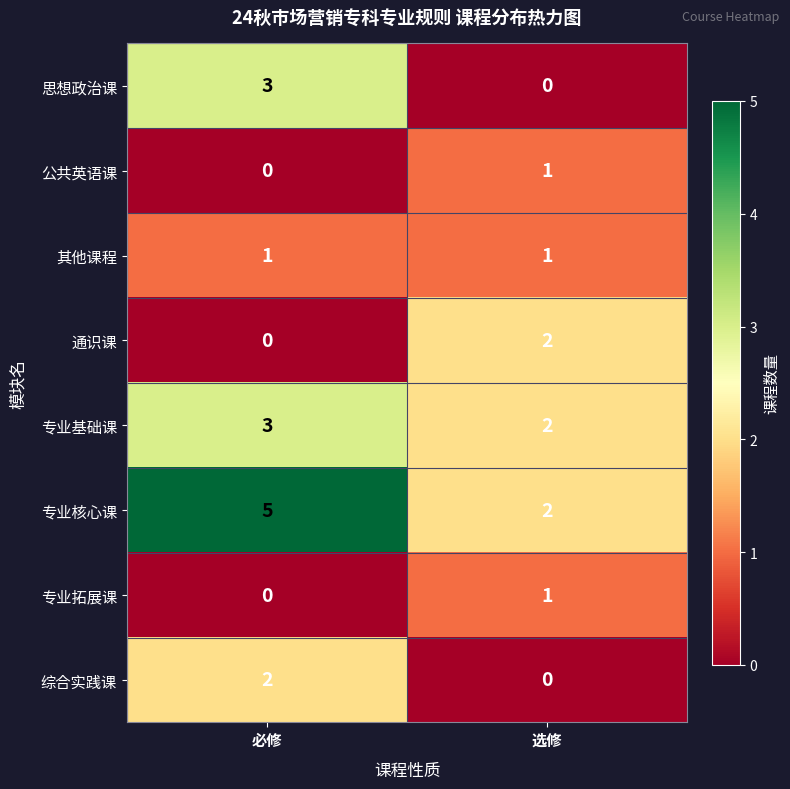

The 专业基础课 series shows 3 at 必修. True or false?

True